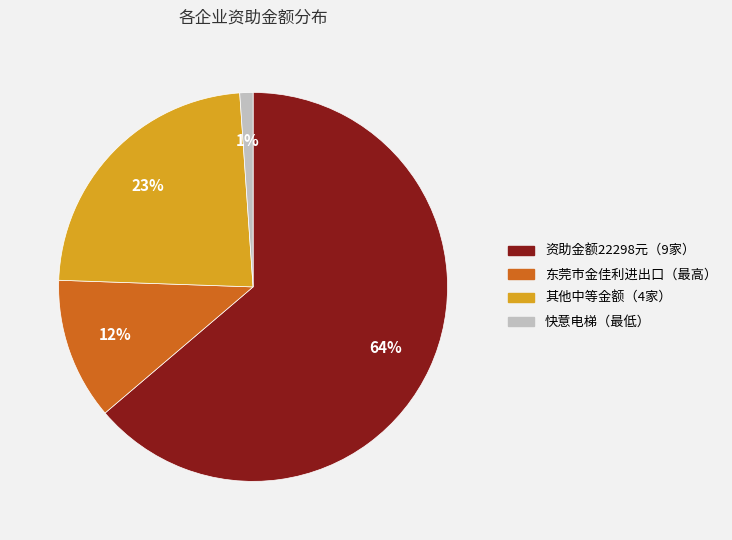

True or false: 其他中等金额（4家） accounts for 23% of the total.

True